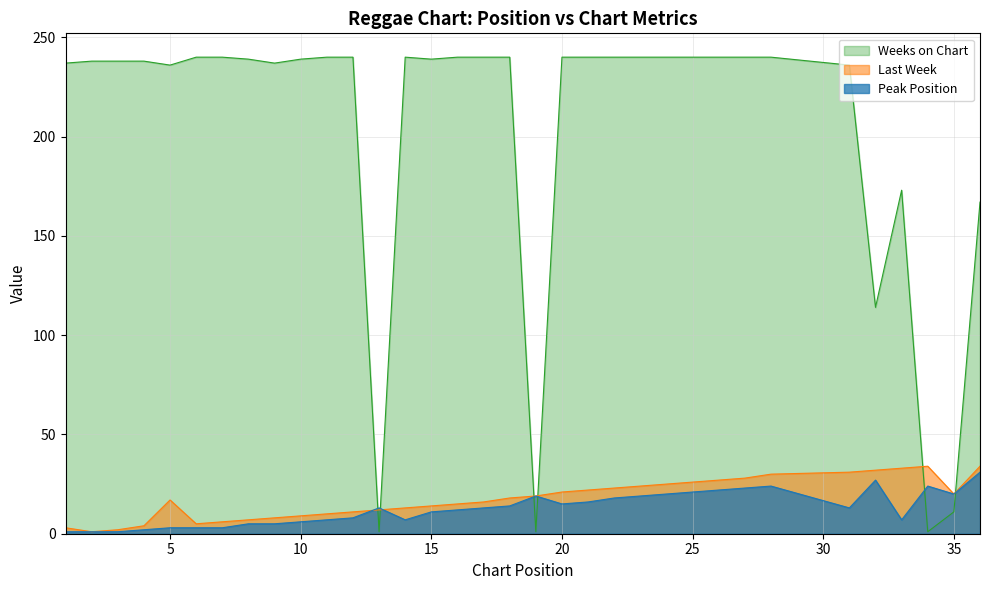

What is the spread (max minus min) of values at 36?

136